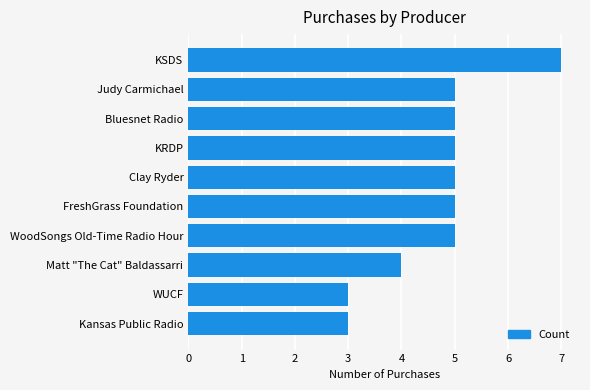

What value does the data have at Matt "The Cat" Baldassarri?

4